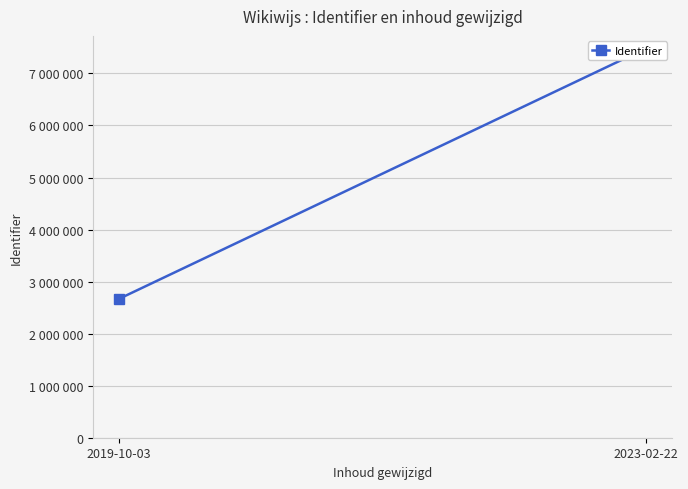

What is the approximate value at 2023-02-22?

7480501